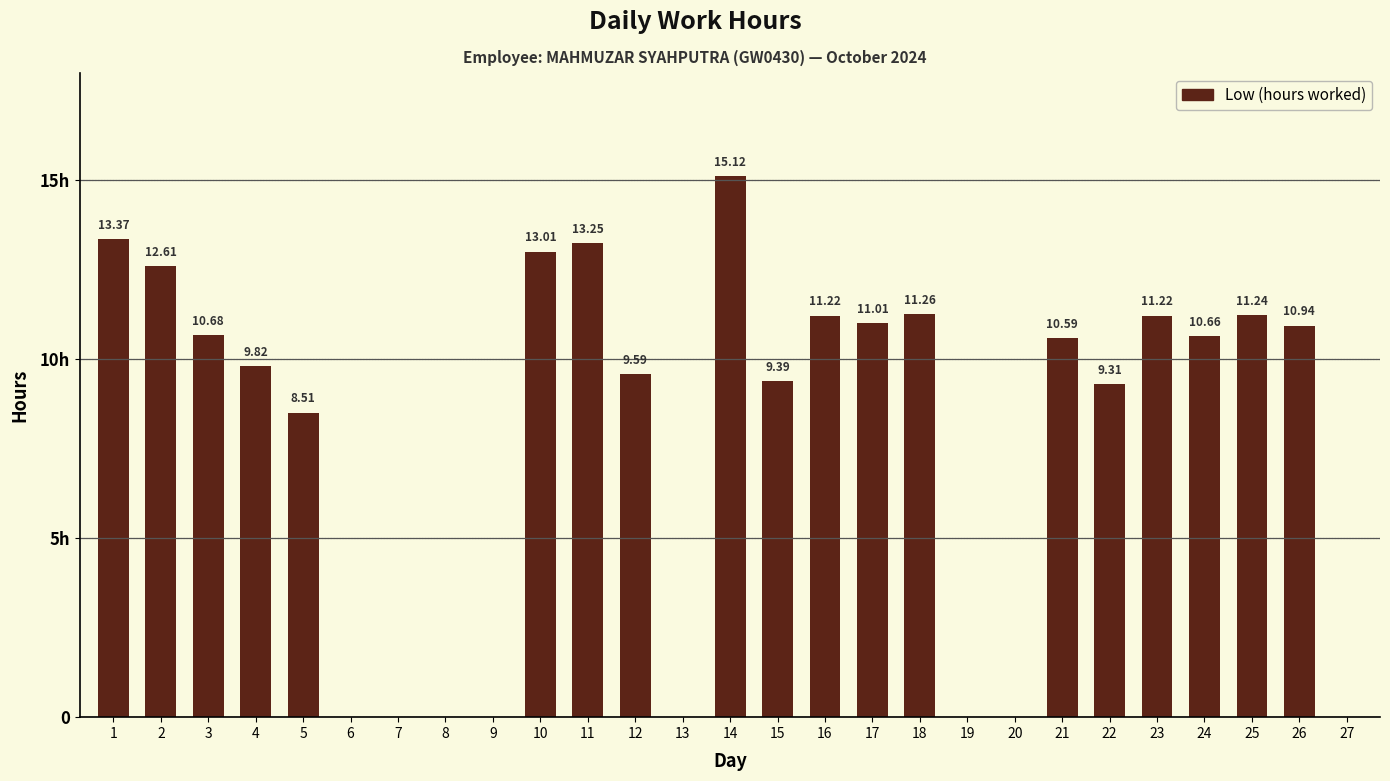

What is the average value?

7.9